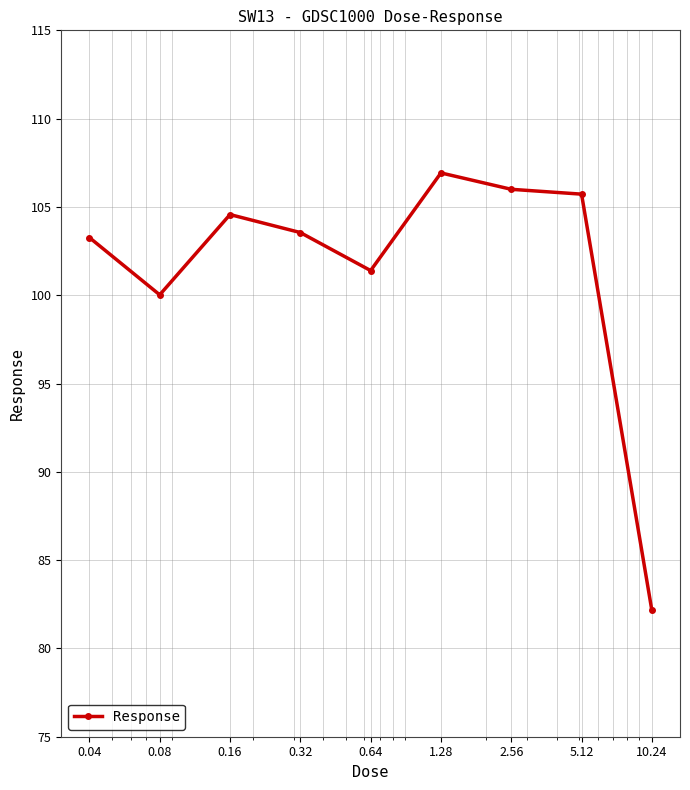

What is the average value?

101.5